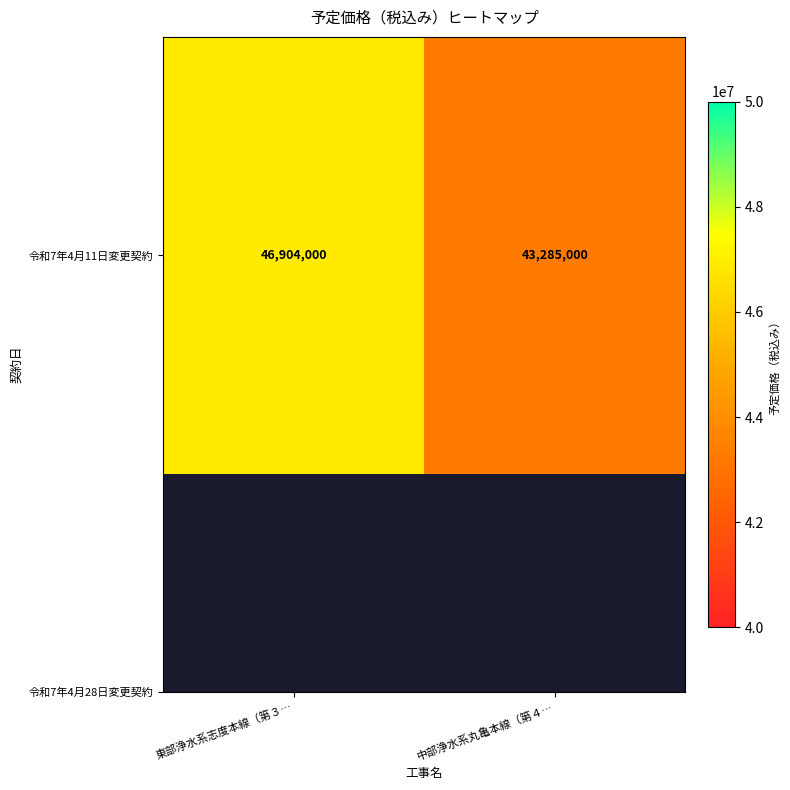

At which category does the chart reach its minimum across all series?

中部浄水系丸亀本線（第４…